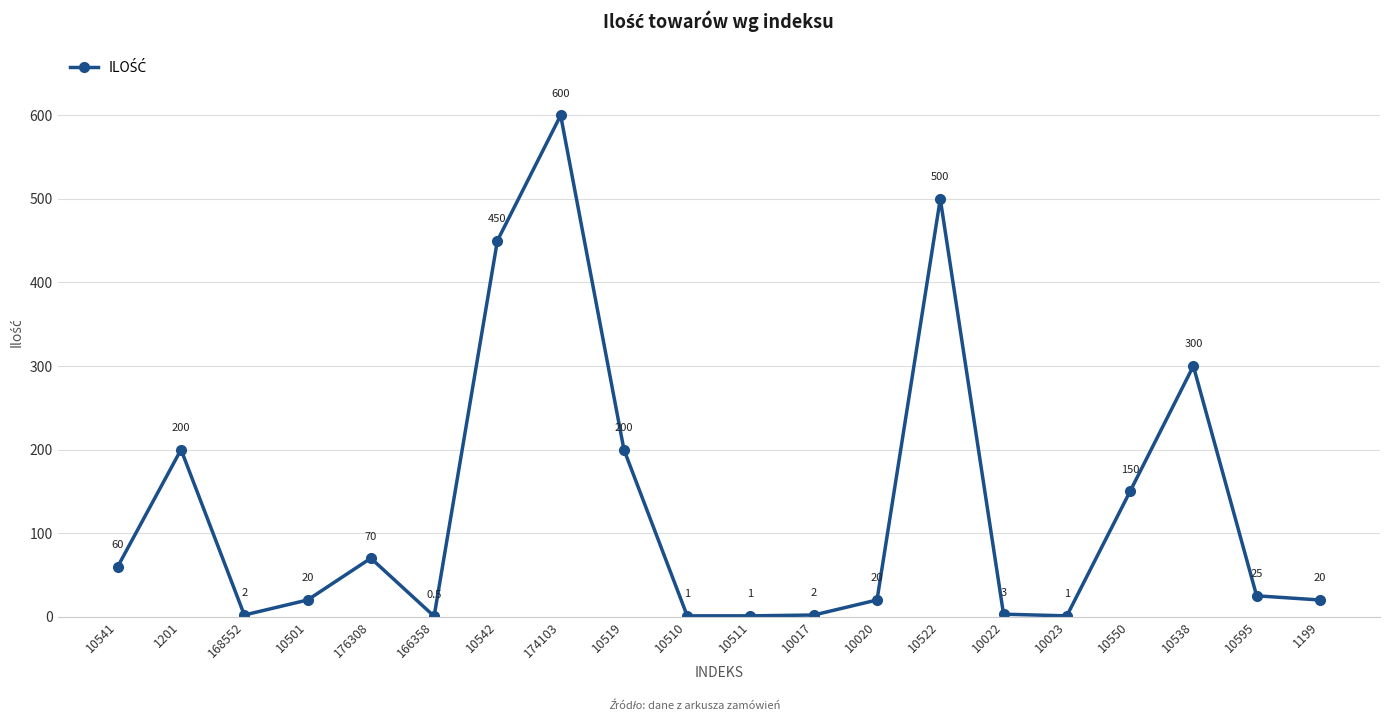

Which category has the lowest value across all series?

166358